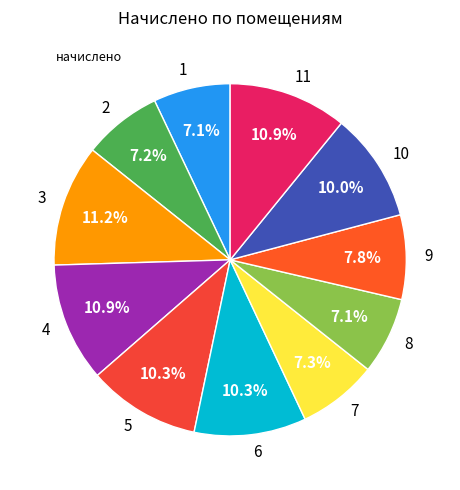

What percentage is the 4 slice, to the nearest percent?

11%